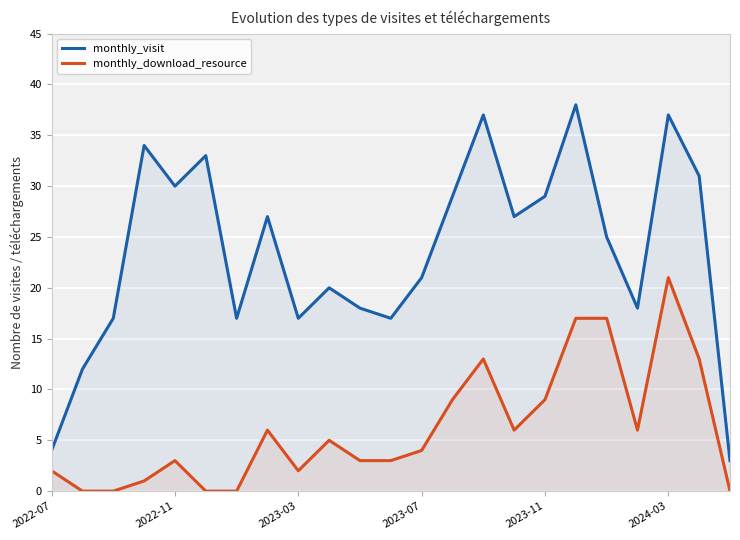

List the series in order of their peak value, highest first.

monthly_visit, monthly_download_resource